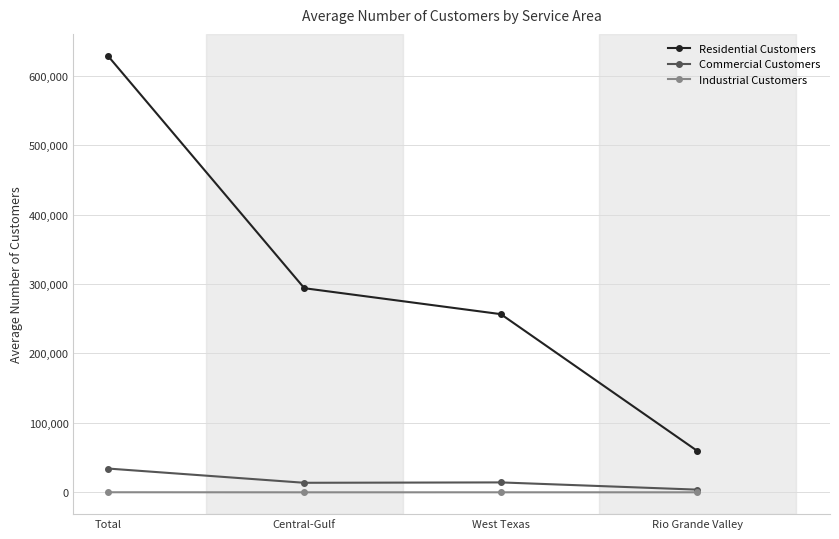

The value of Industrial Customers at Total is 105. True or false?

True